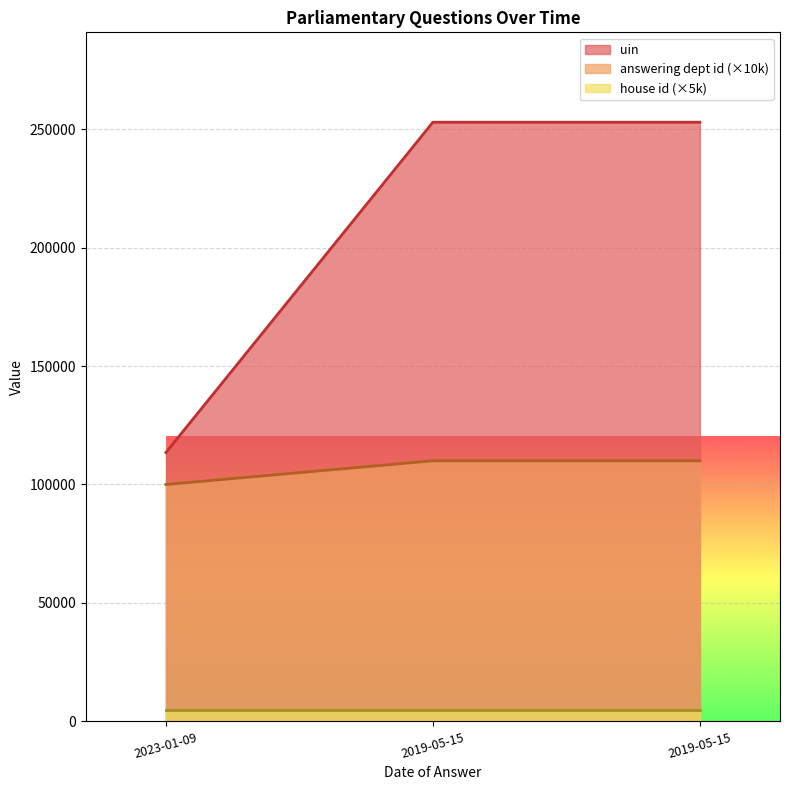

What is the sum of the answering dept id values at 2019-05-15 and 2023-01-09?

210000